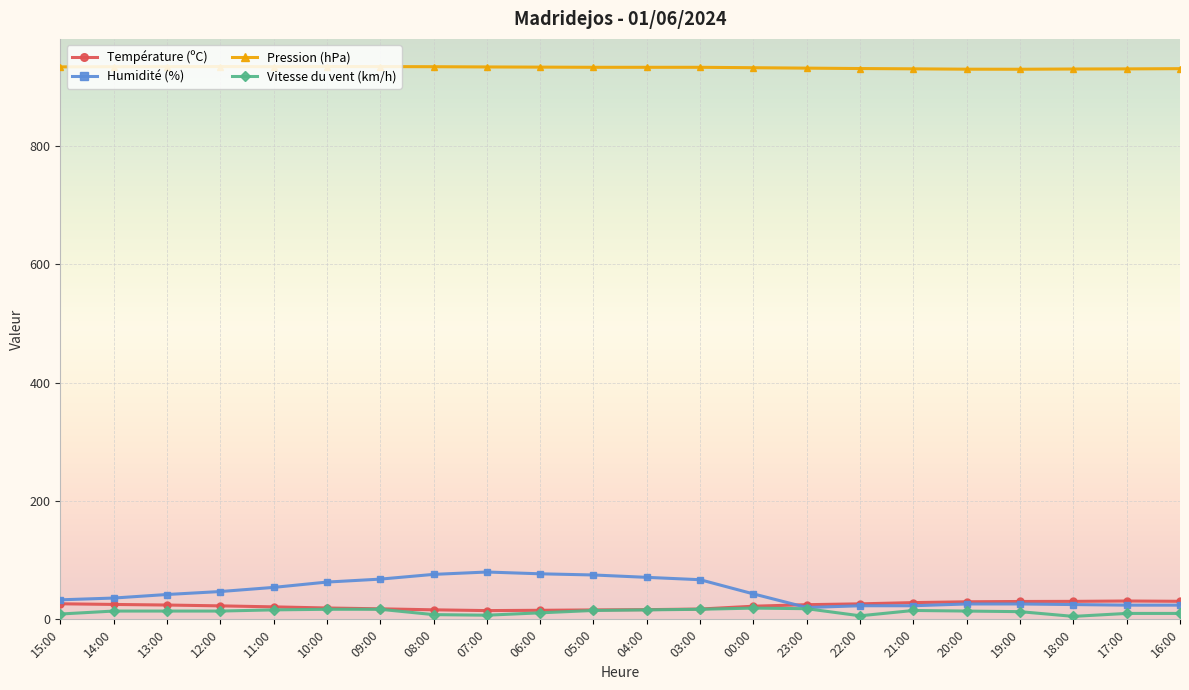

How many data points in Humidité (%) are less than 43?

11